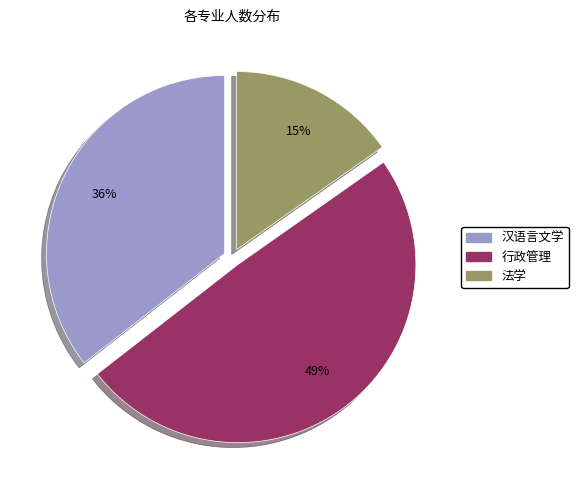

To the nearest percent, what percentage of the pie is 汉语言文学?

36%